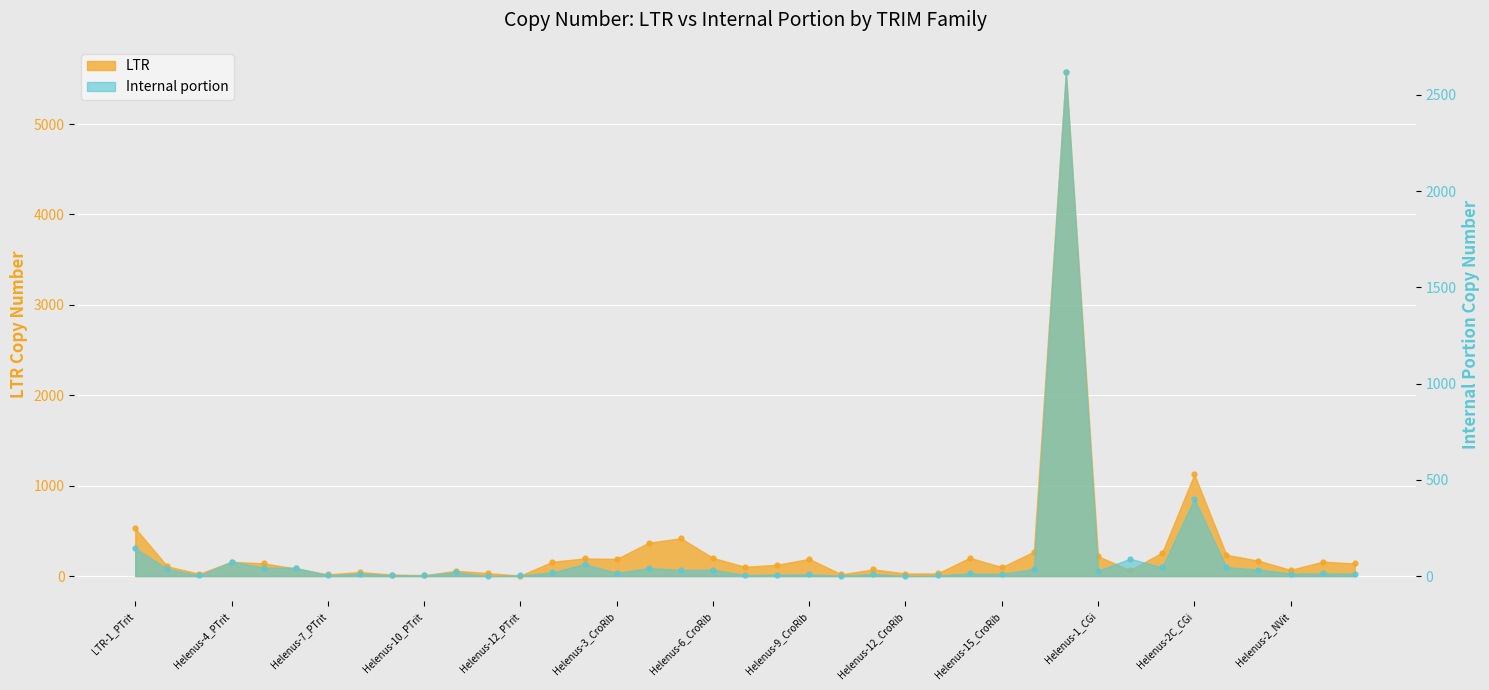

Which series contains the highest Y value?

LTR